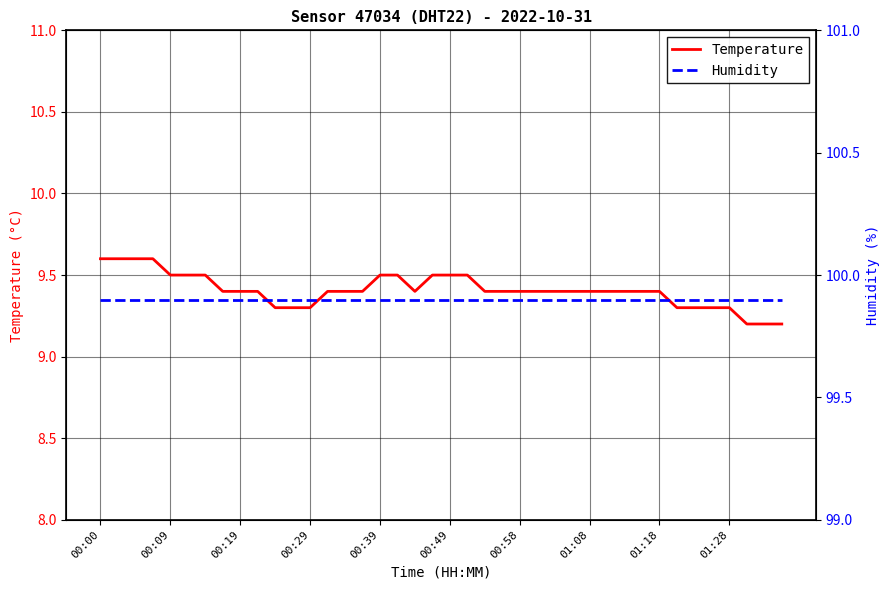

What are all the series names shown in the legend?

Temperature, Humidity